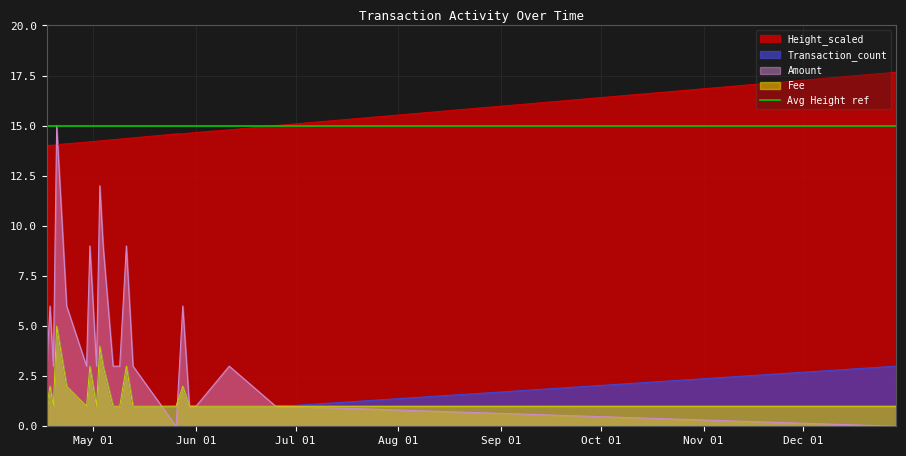

True or false: Transaction_count and Amount cross at least once.

True